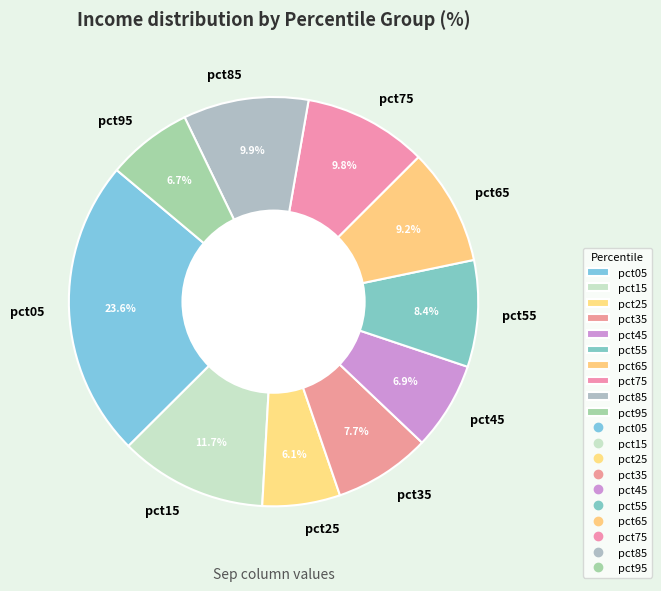

Which category has the biggest portion of the pie?

pct05